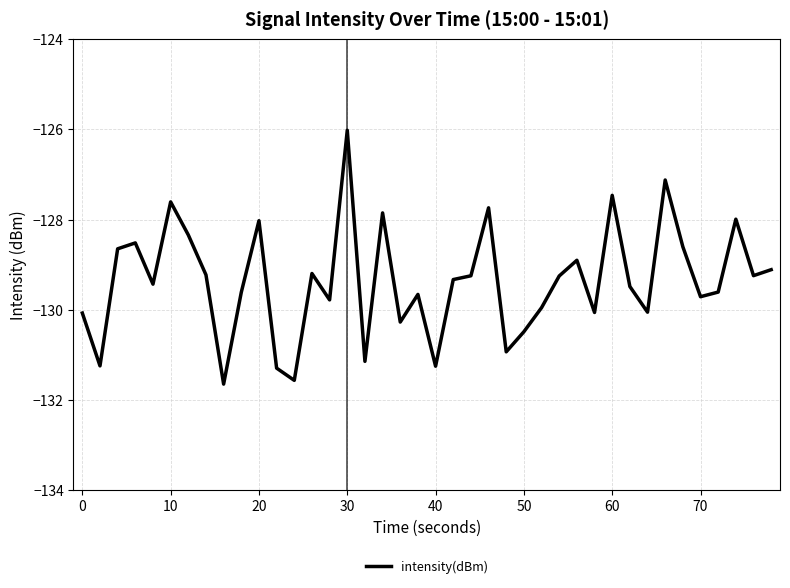

What is the smallest value displayed?

-131.7